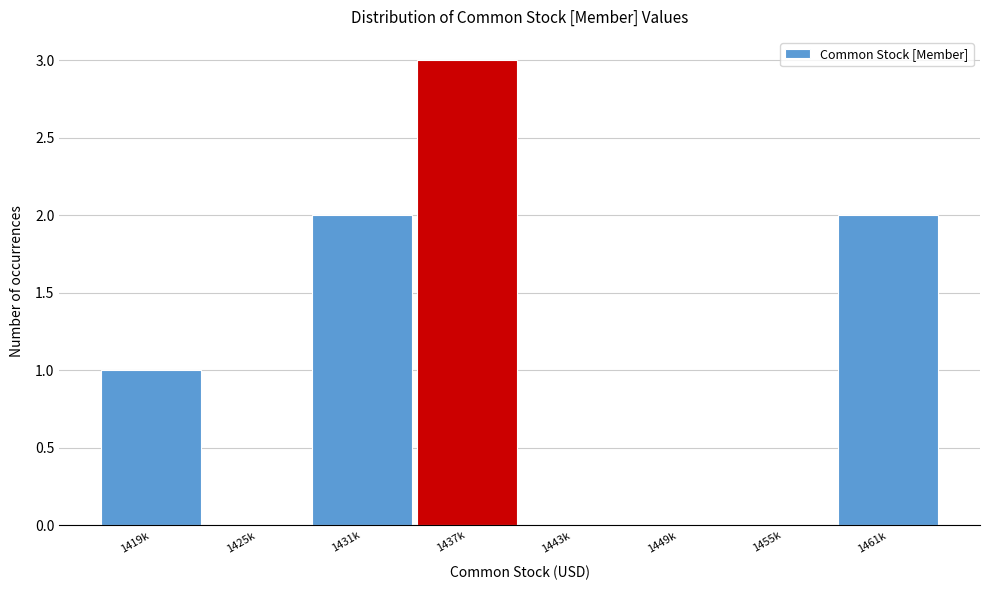

Reading left to right, list all the values displayed in this chart.

1419k=1	1425k=0	1431k=2	1437k=3	1443k=0	1449k=0	1455k=0	1461k=2